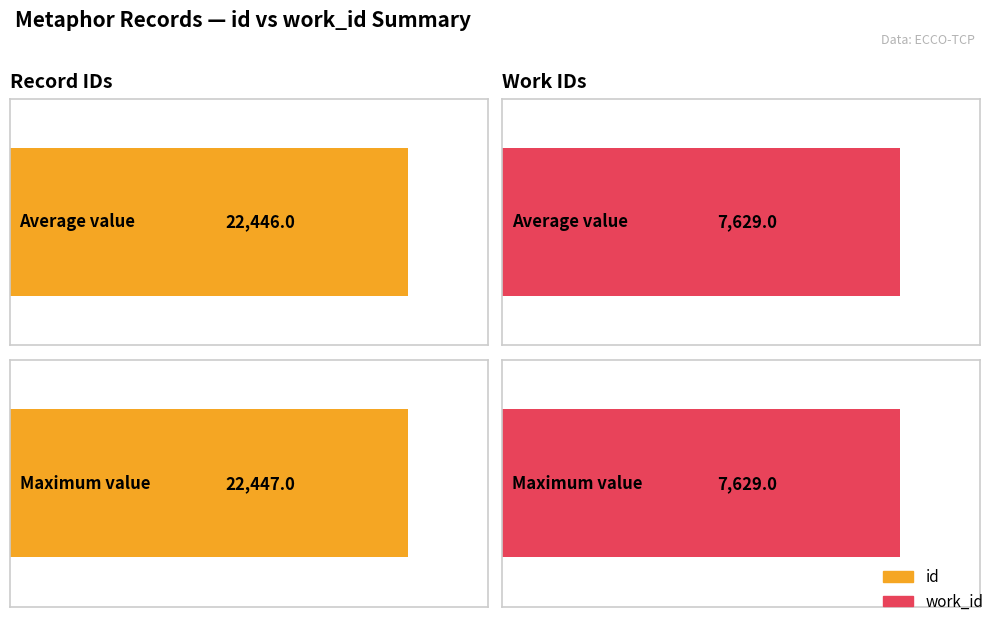

Which series has the largest total across all categories?

id